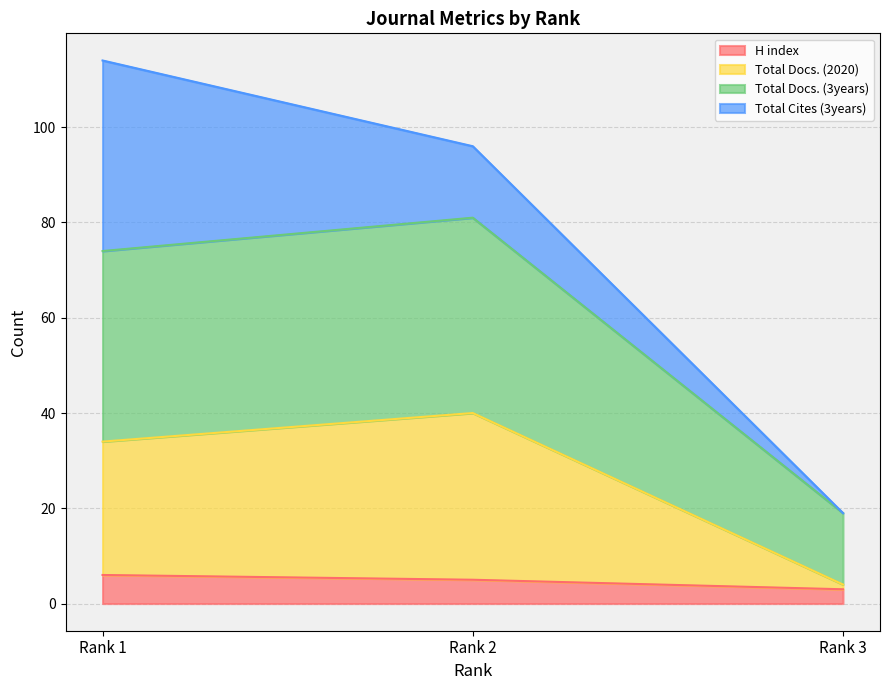

Which category has the lowest value across all series?

Rank 3